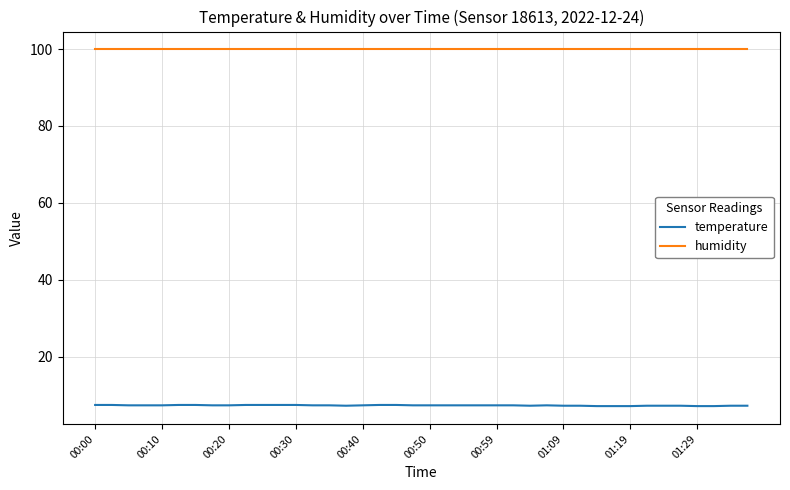

Which series has the widest spread of values?

temperature